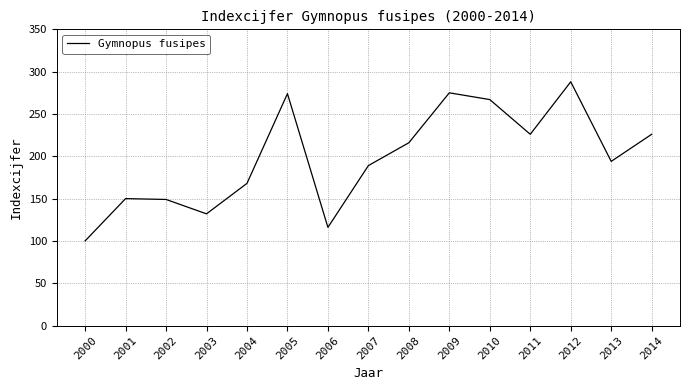

What is the minimum value shown in the chart?

100